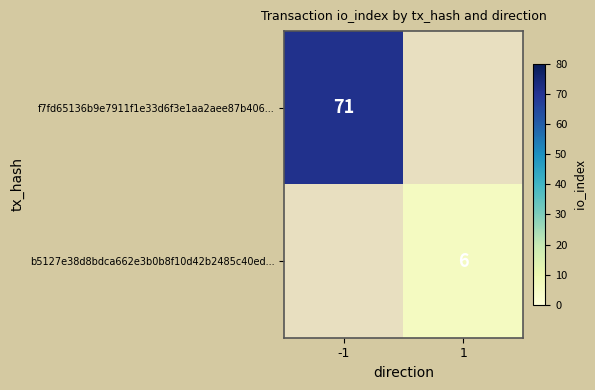

The b5127e38d8bdca662e3b0b8f10d42b2485c40ed... series shows 10 at 1. True or false?

False